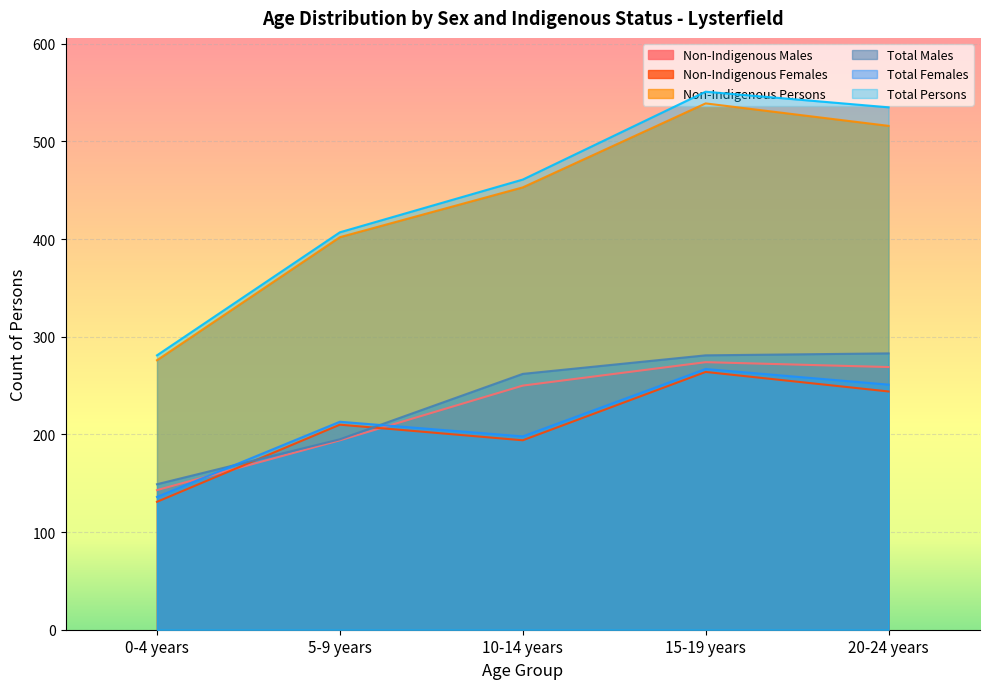

What is the minimum value for Non-Indigenous Males?

143